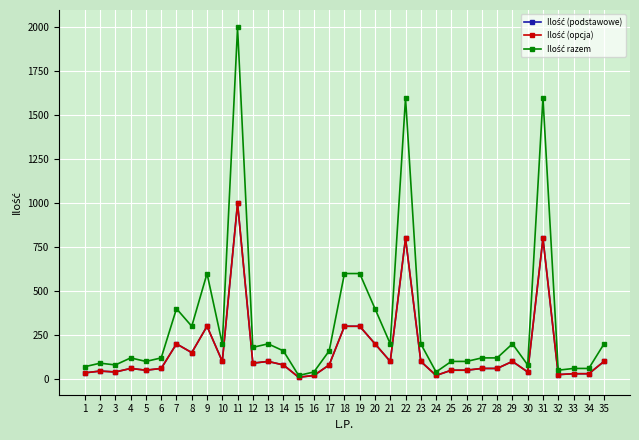

Where is the first local minimum for Ilość (podstawowe)?

3